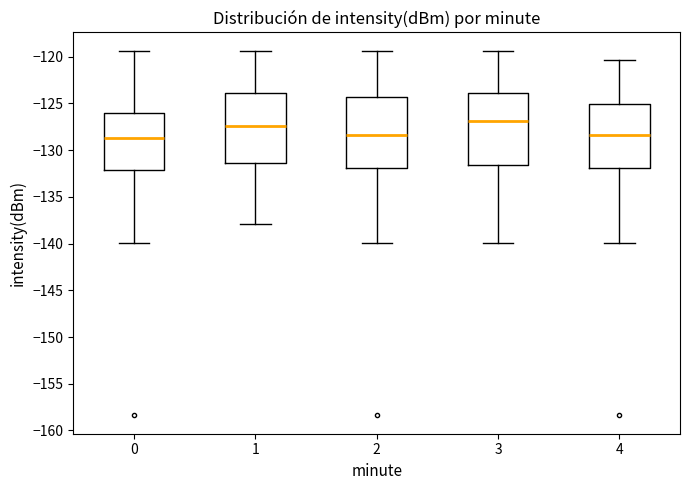

Where is the upper edge of the box at x = 2 on the y-axis? The values are not printed on the chart, so give them approximately, as read against the axis.

-124.5